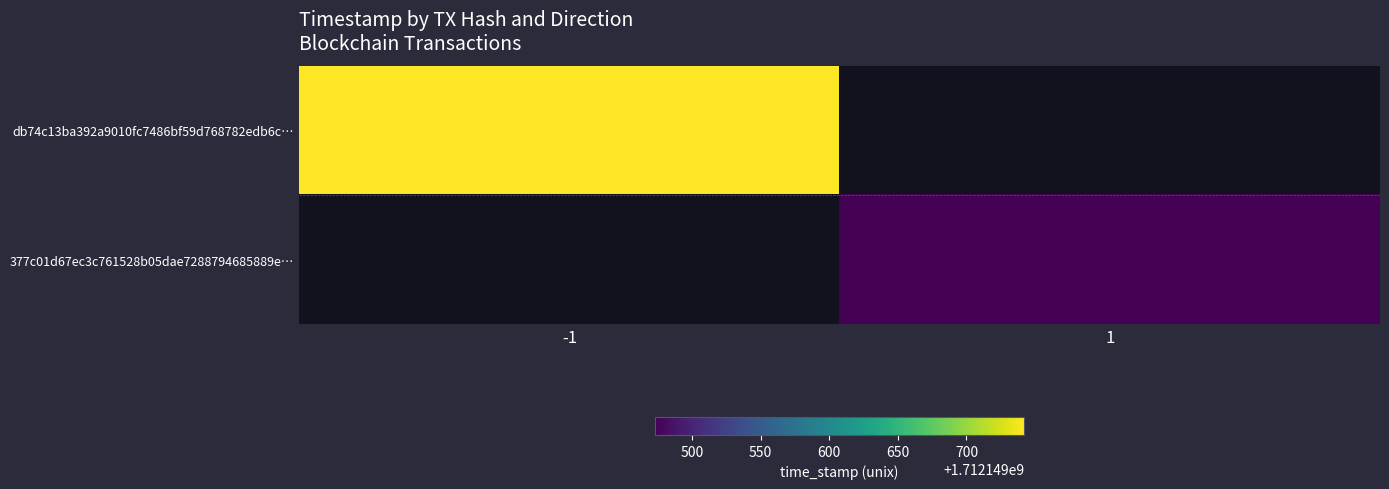

List the series in order of their peak value, highest first.

db74c13ba392a9010fc7486bf59d768782edb6c, 377c01d67ec3c761528b05dae7288794685889e